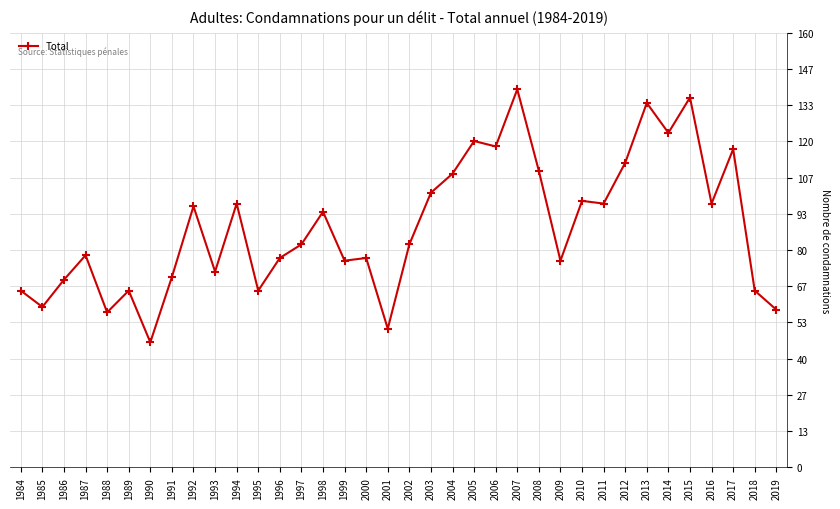

What is the difference between the maximum and minimum values?

93